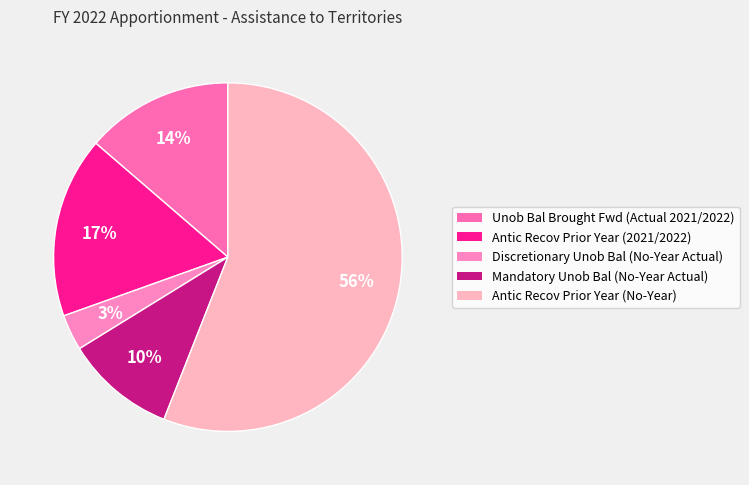

To the nearest percent, what is the average slice percentage?

20%